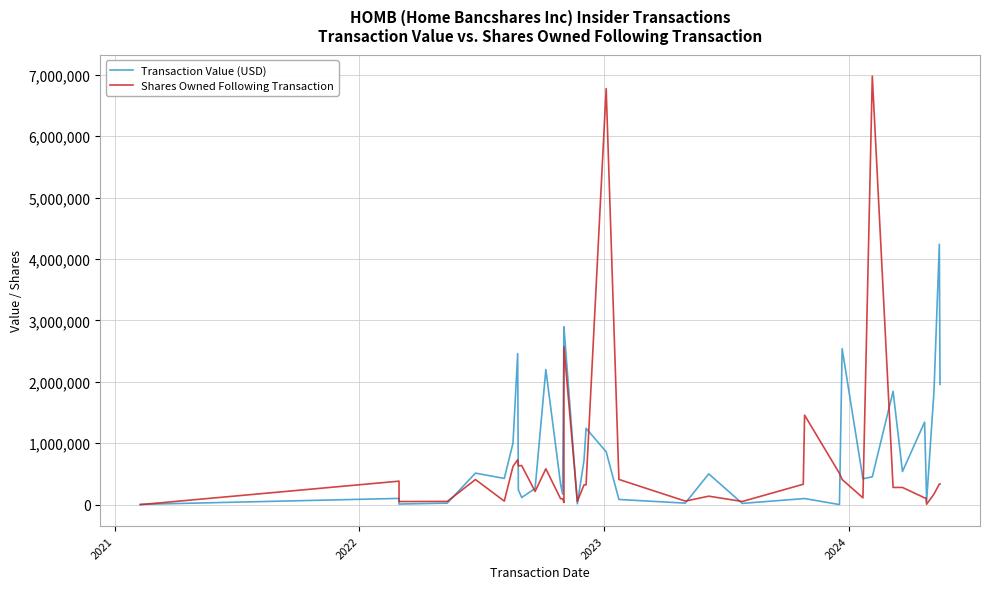

What is the sum of all Transaction Value (USD) values?

34353181